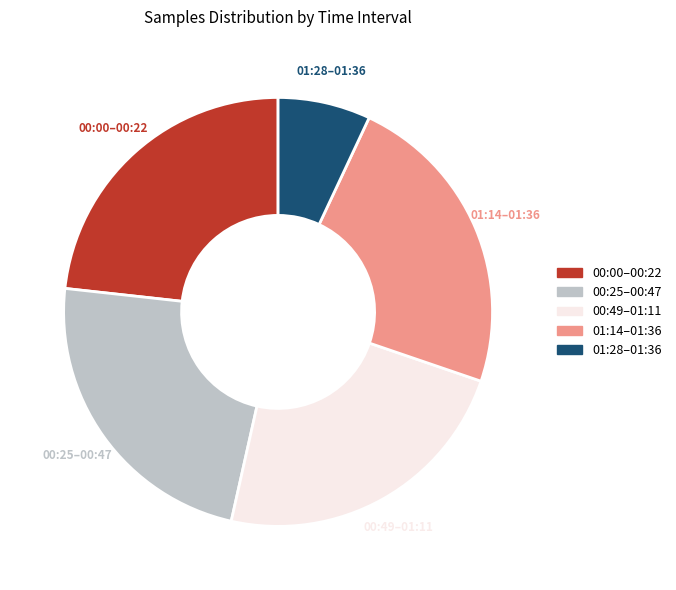

Is there any slice that represents more than half of the pie?

No